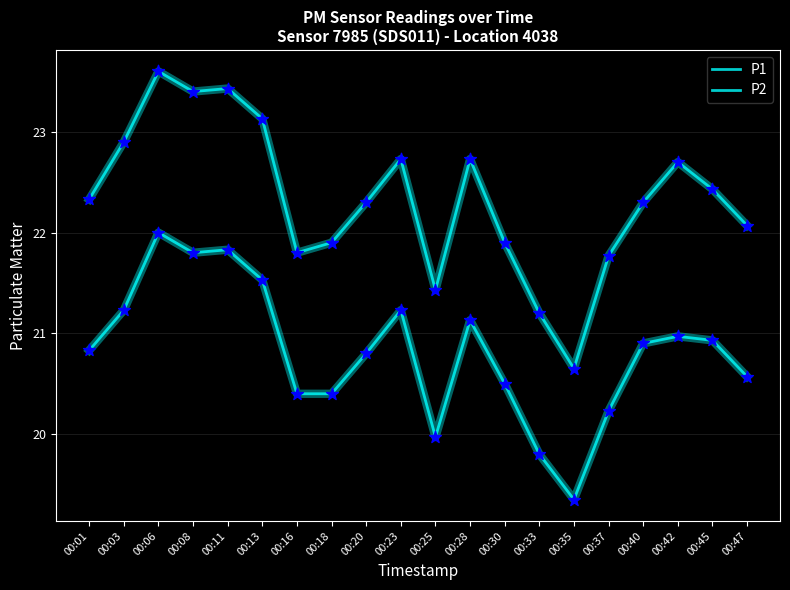

At which category is the sum across all series the highest?

00:06